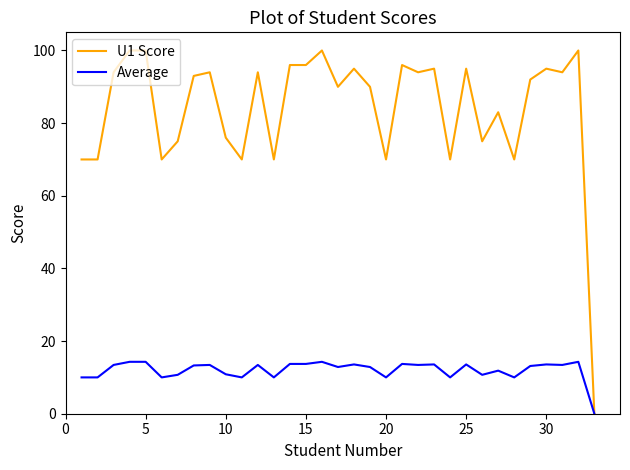

List the series in order of their peak value, lowest first.

Average, U1 Score